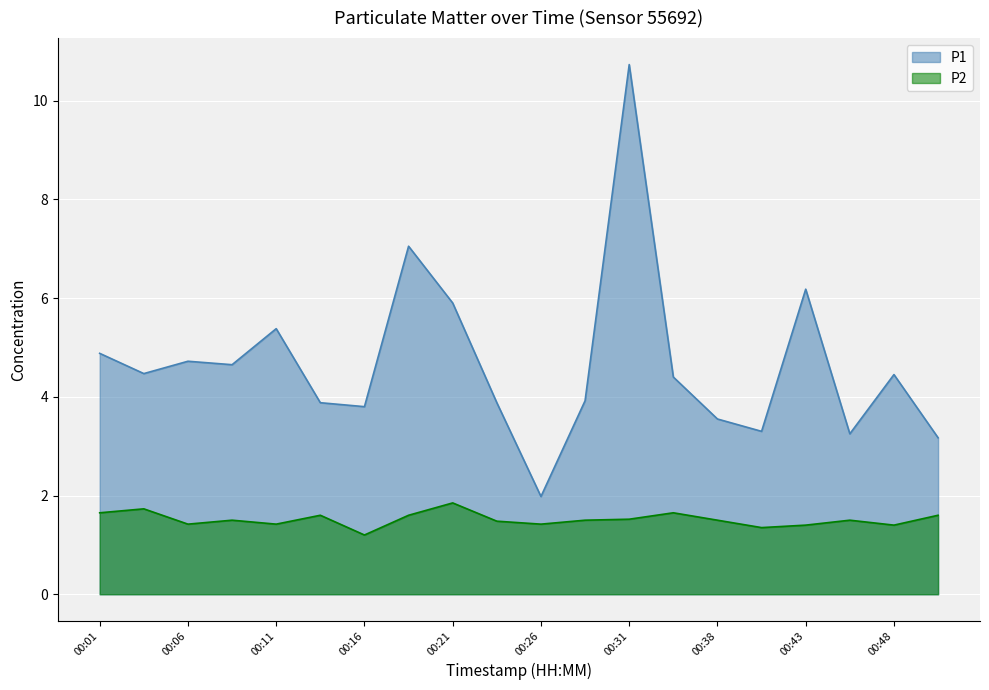

How many interior local peaks does the P2 series have?

6